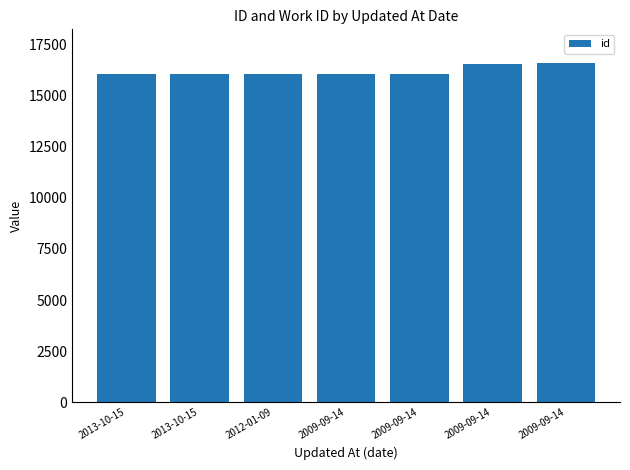

Which has a higher value, 2009-09-14 or 2013-10-15?

2009-09-14